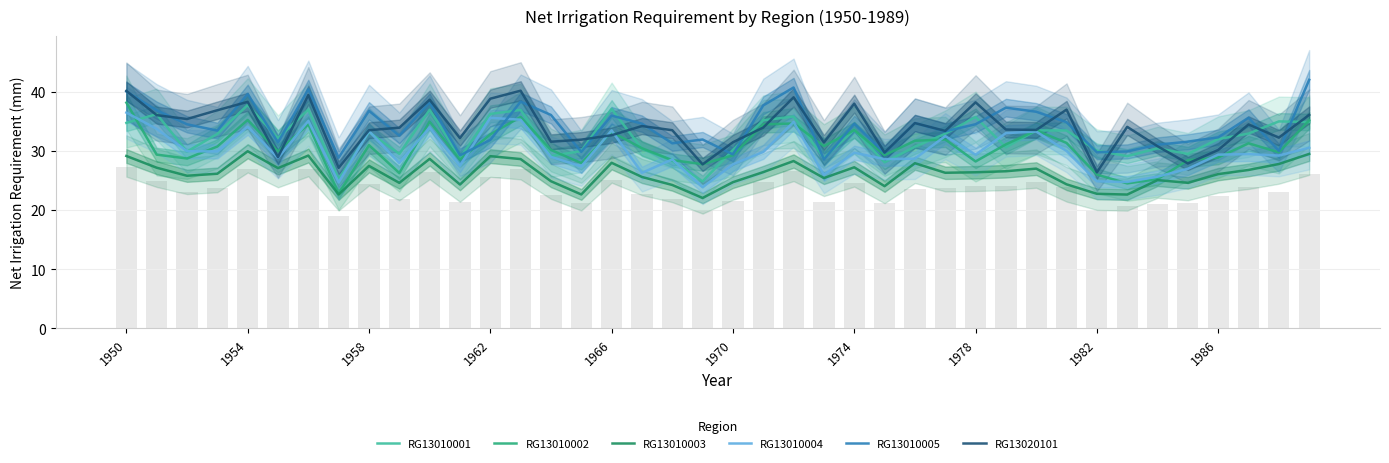

Where is RG13010005 nearest to the value 35?

31